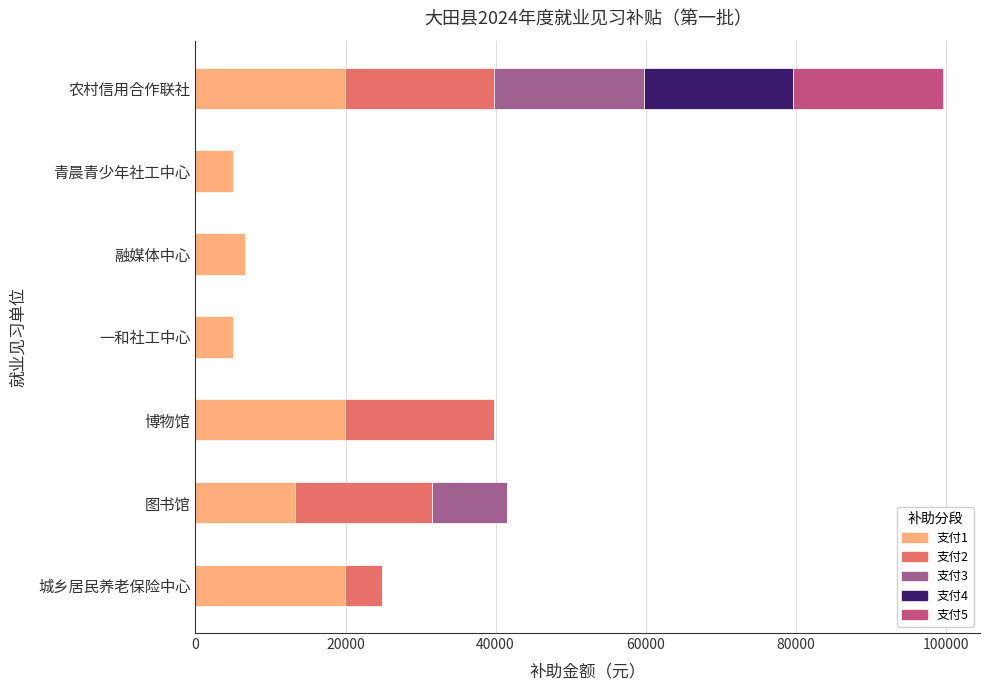

At which category is the sum across all series the highest?

农村信用合作联社